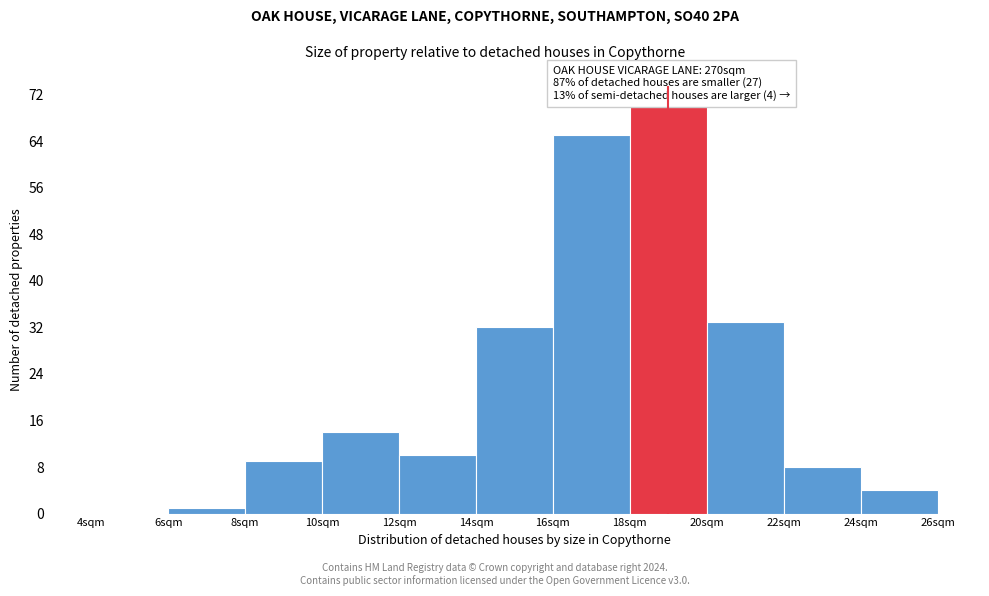

Over which range of the x-axis is the bar tallest?

18 to 20